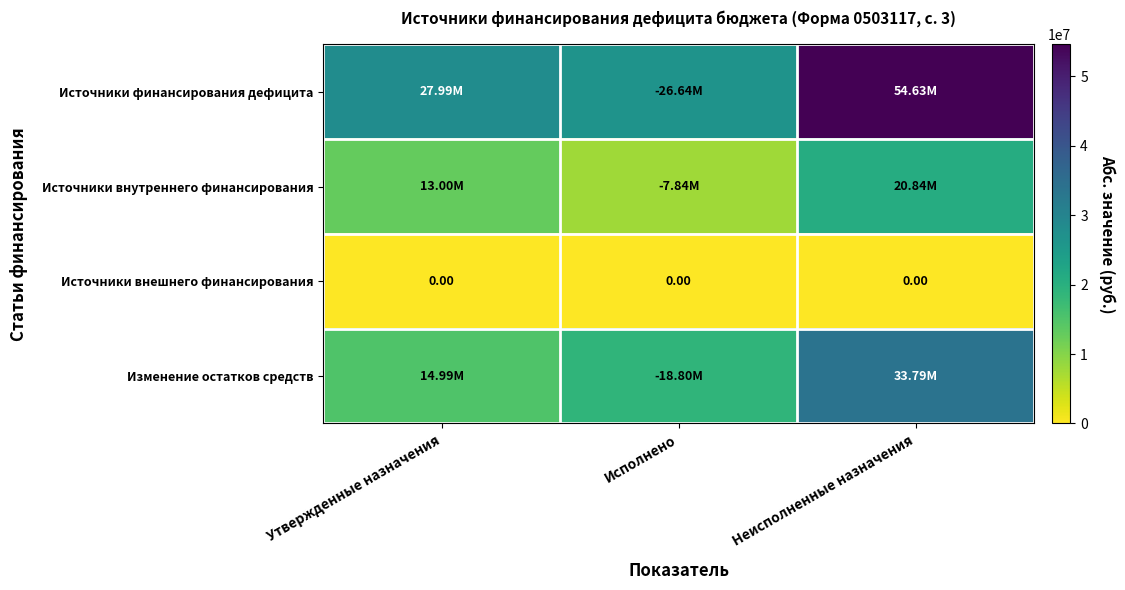

Is it true that Источники внутреннего финансирования equals 7844000.0 at Исполнено?

True